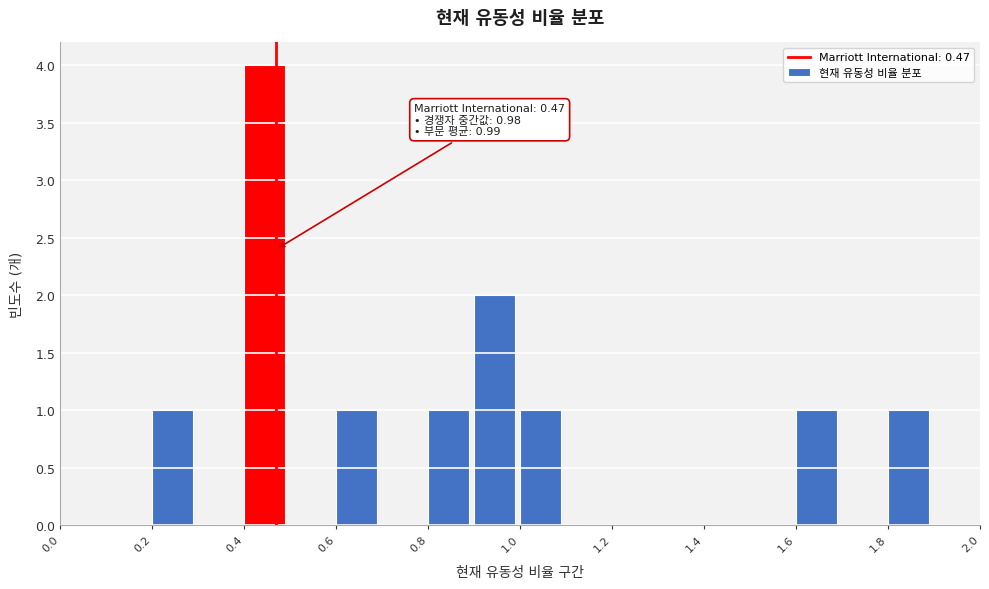

Which range on the x-axis has the tallest bar?

0.4 to 0.5